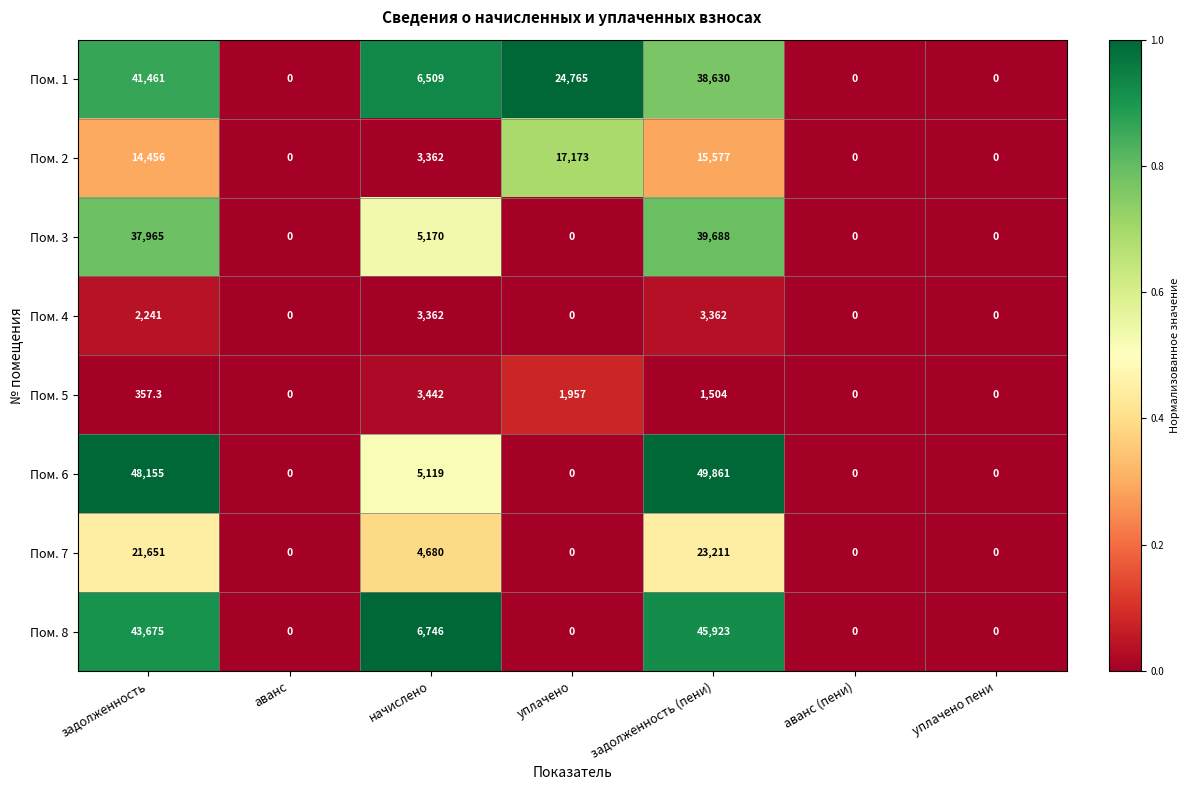

At which label does Пом. 5 reach its peak?

начислено